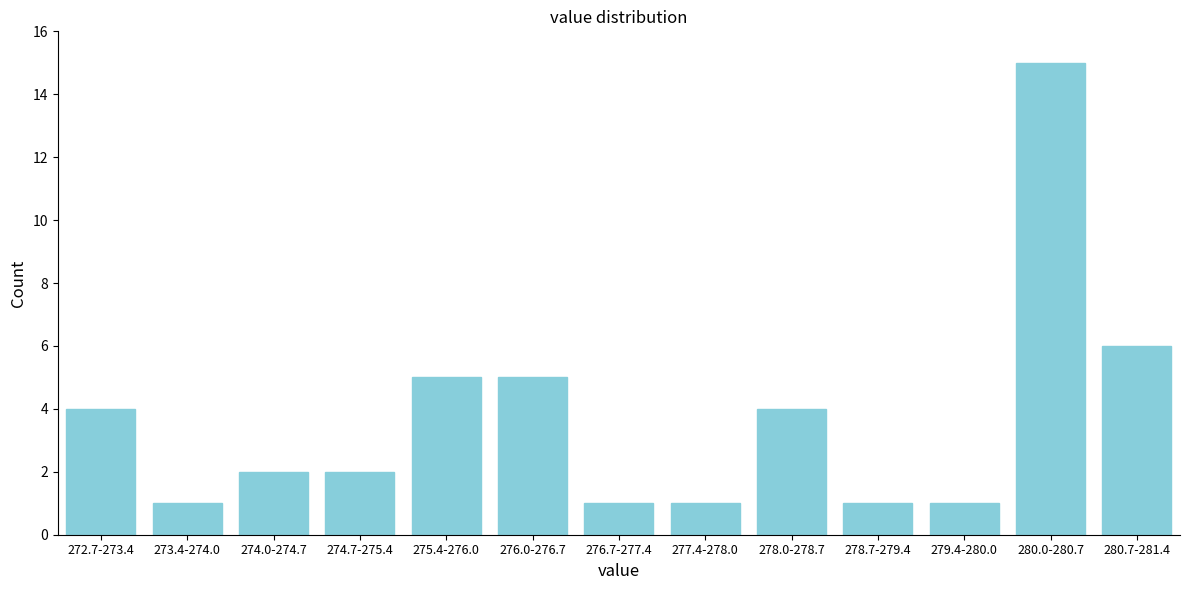

Reading right to left, extract all data points from this chart.

6	15	1	1	4	1	1	5	5	2	2	1	4